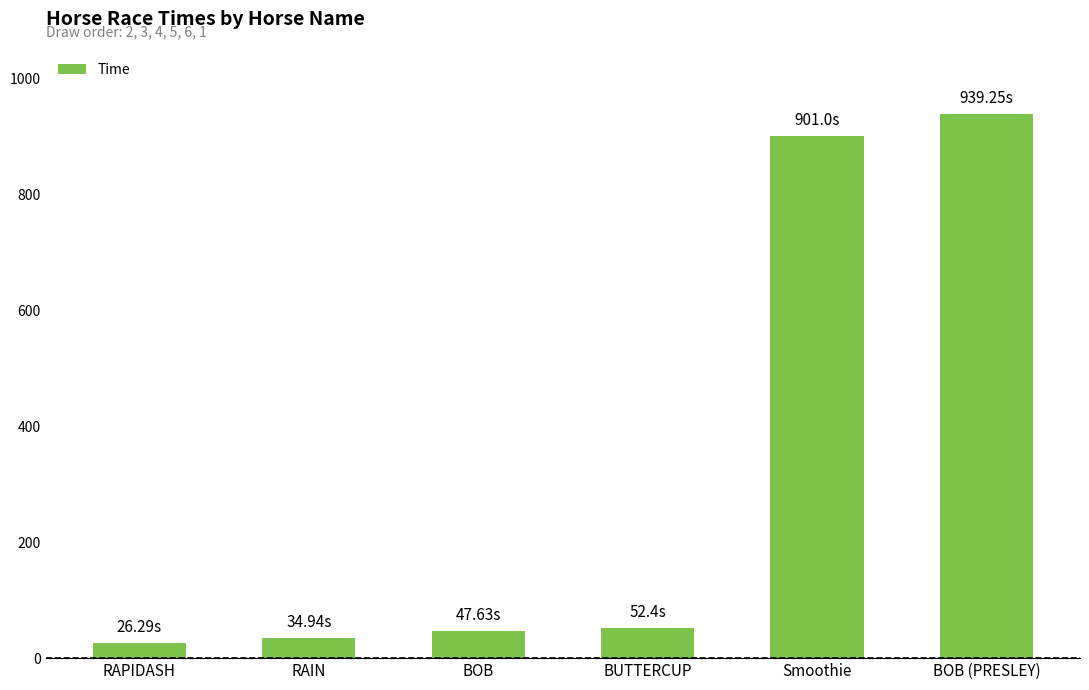

What is the value of the 1st bar from the left?

26.3